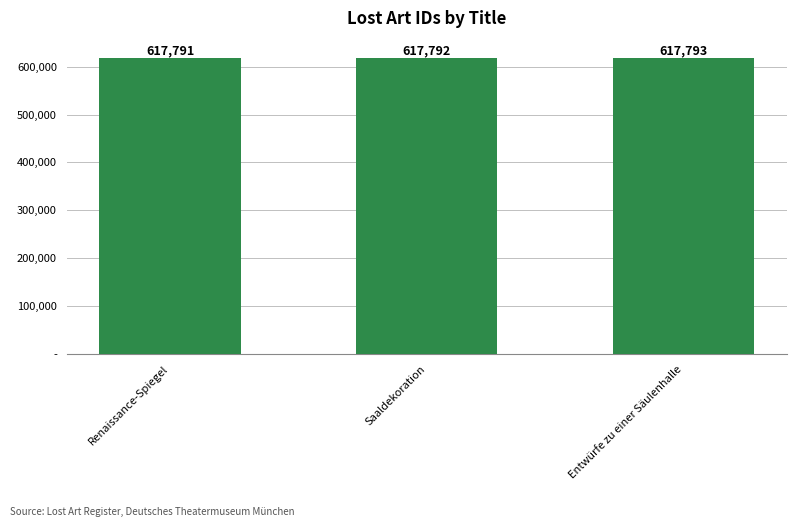

What is the change in value from Saaldekoration to Entwürfe zu einer Säulenhalle?

+1